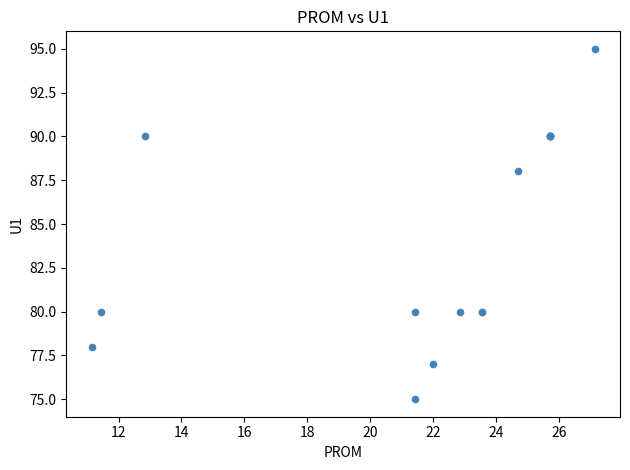

What Y value in the scatter plot is closest to 85?

88